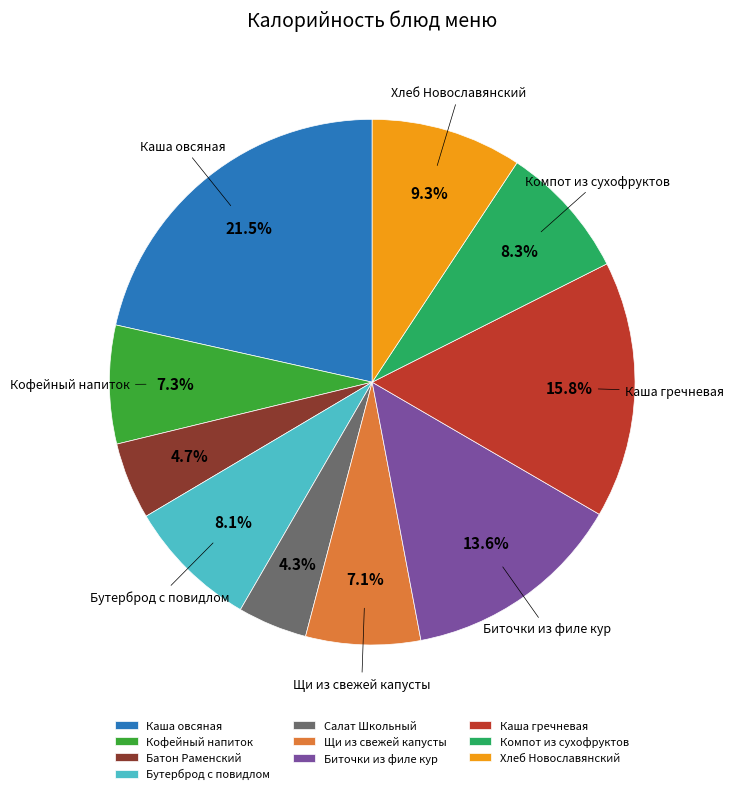

How many segments does this pie chart have?

10